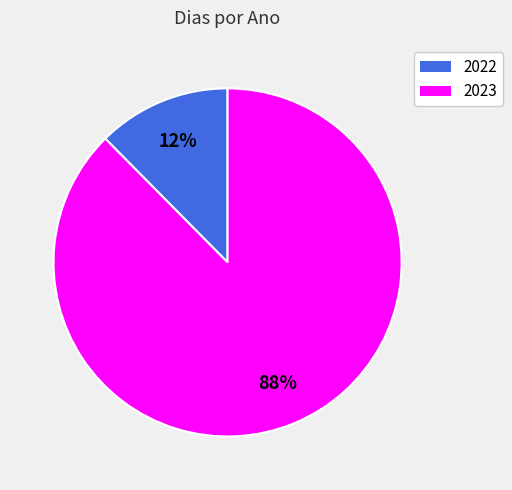

The 2023 slice represents 88% of the pie. True or false?

True